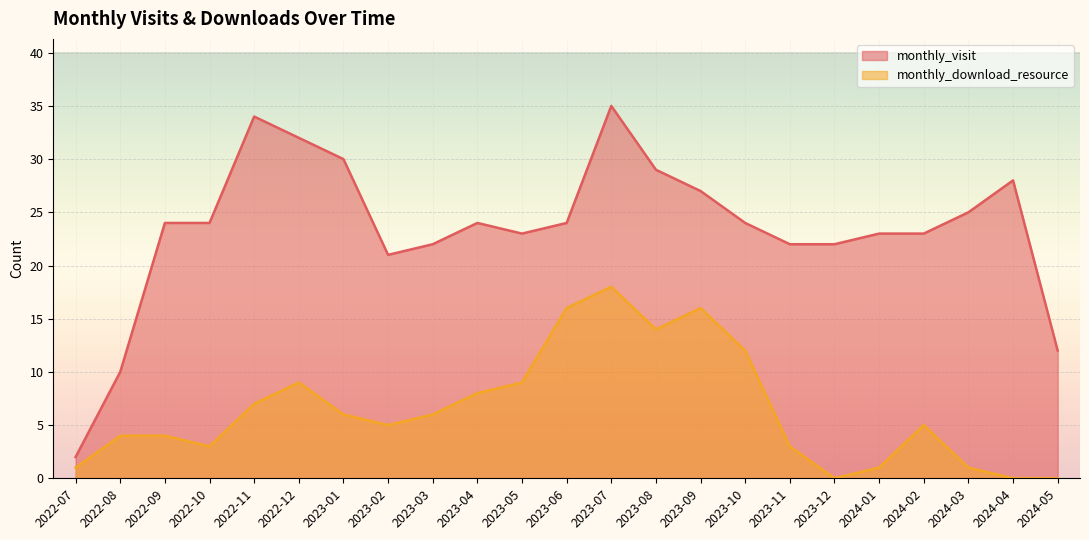

What are all the series names shown in the legend?

monthly_visit, monthly_download_resource